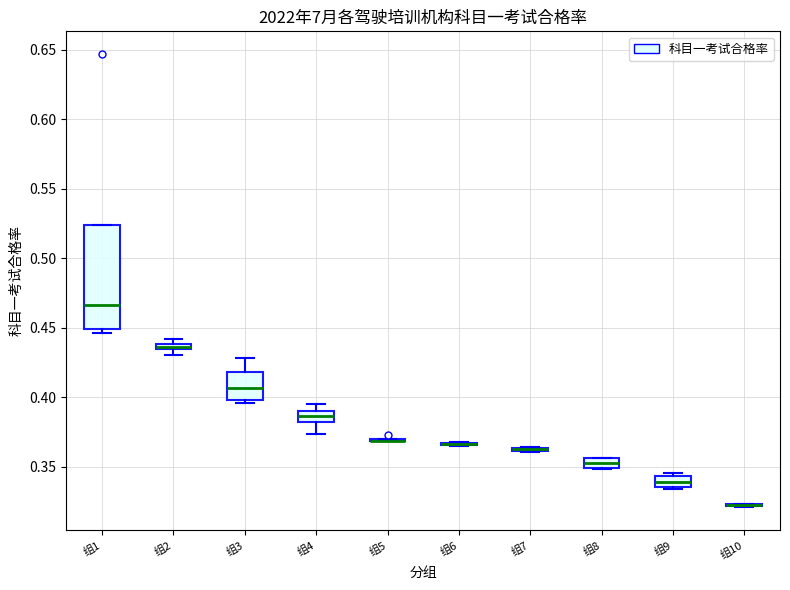

Which box is the tallest, from its lower edge to its upper edge?

组1